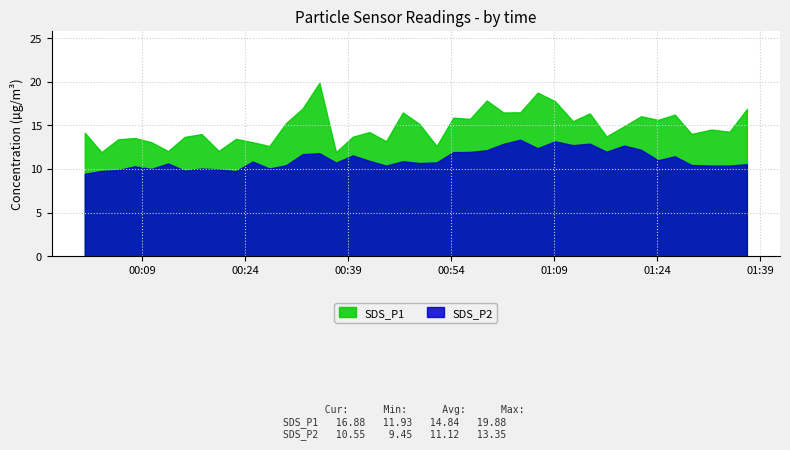

What is the difference between the maximum and minimum values in the SDS_P2 series?

3.9